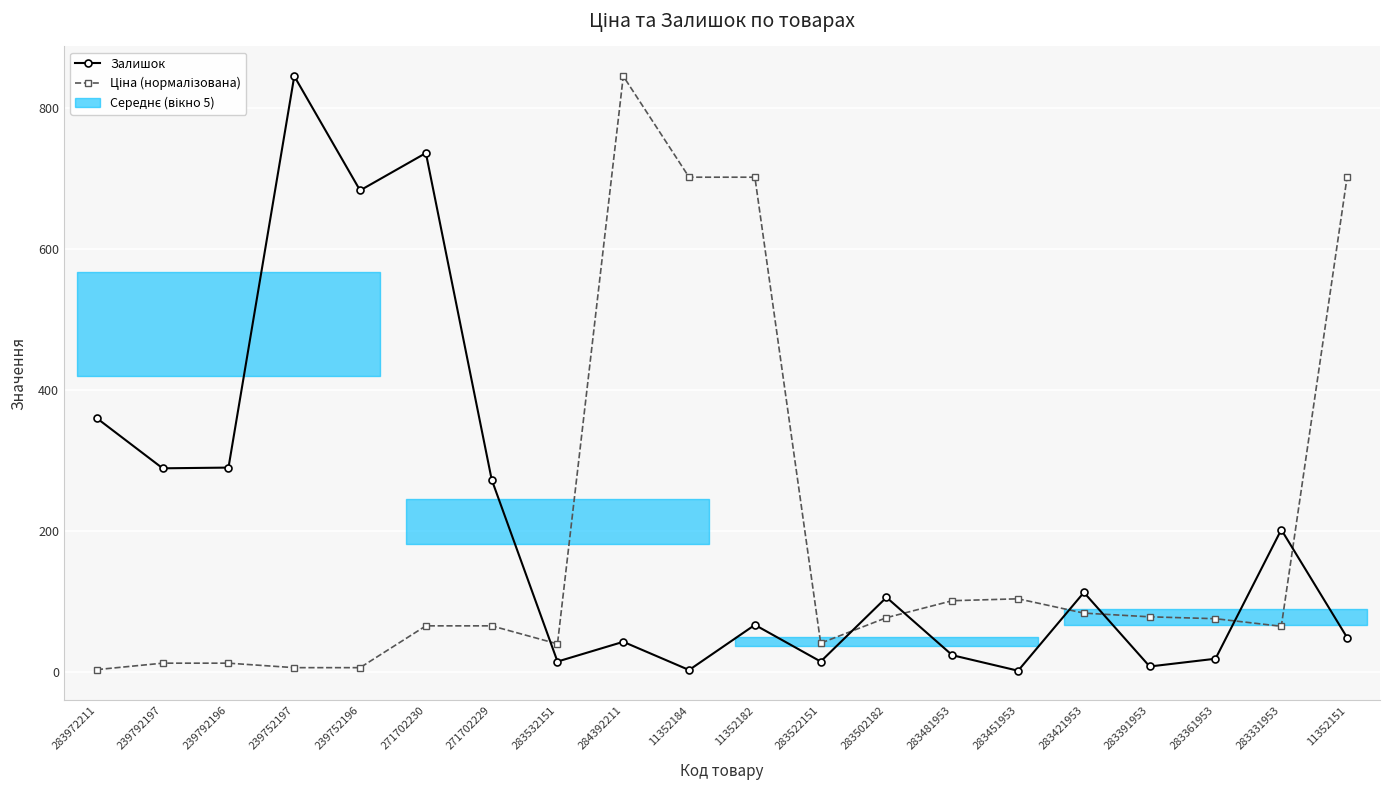

Reading left to right, list all the values displayed in this chart.

Залишок: 360.0	289.0	290.0	845.0	683.0	736.0	273.0	15.0	43.0	3.0	67.0	15.0	106.0	24.0	2.0	113.0	8.0	19.0	202.0	49.0
Ціна (нормалізована): 3.6	12.7	12.7	6.3	6.3	65.6	65.6	40.0	845.0	701.8	701.8	41.1	77.2	101.3	104.0	83.7	78.4	75.7	65.0	701.8